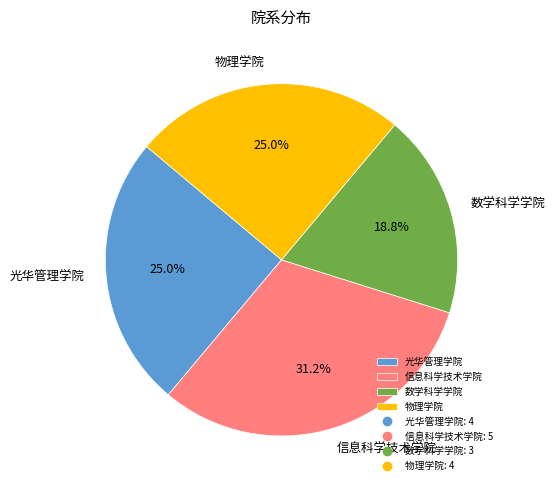

To the nearest percent, what is the difference between the largest and smallest slice percentages?

12%